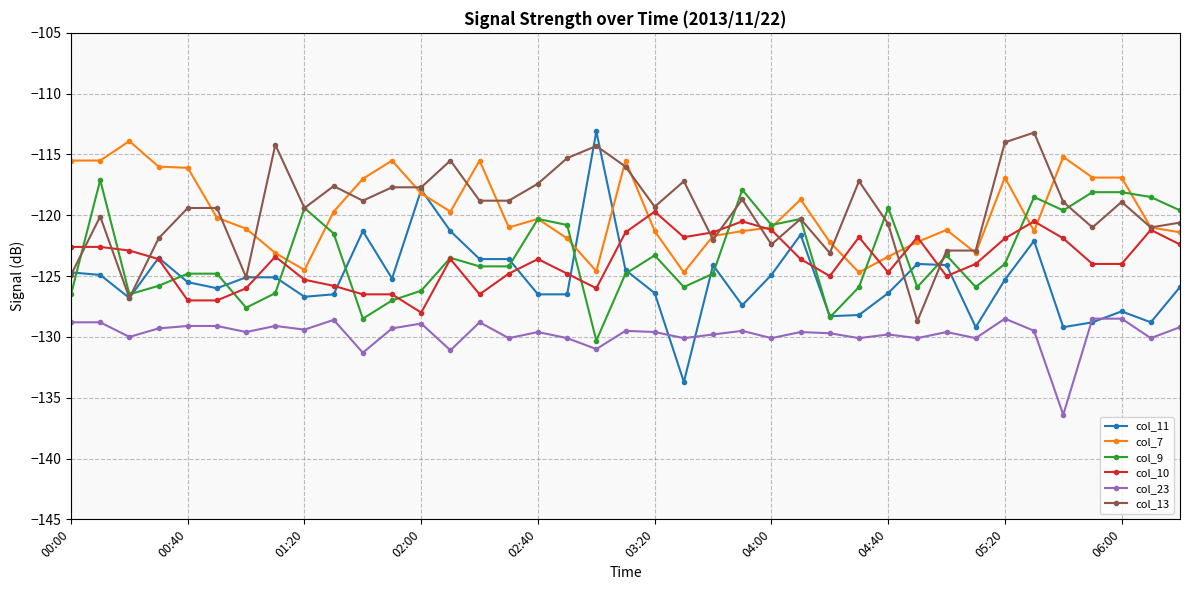

What is the value of the col_9 point at the 26th from the left?

-120.3